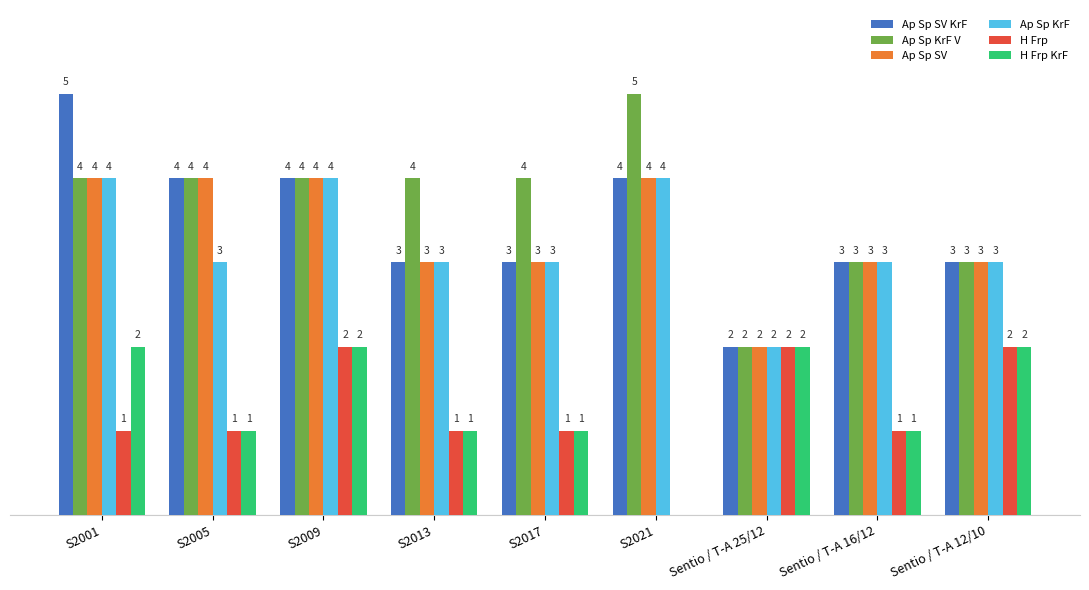

At which label does Ap Sp SV first exceed 3?

S2001